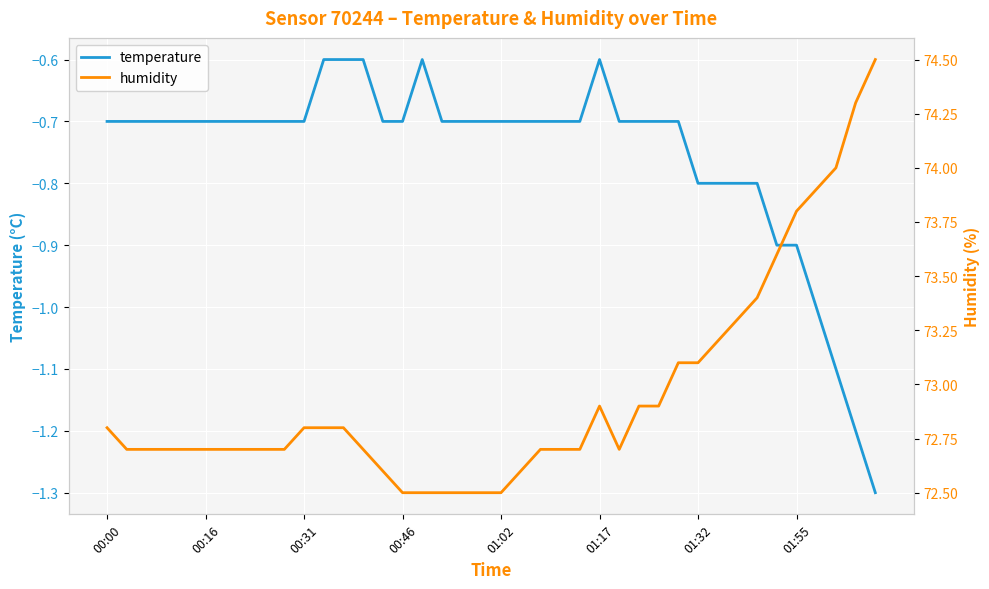

Read the temperature value at 23.

-0.7